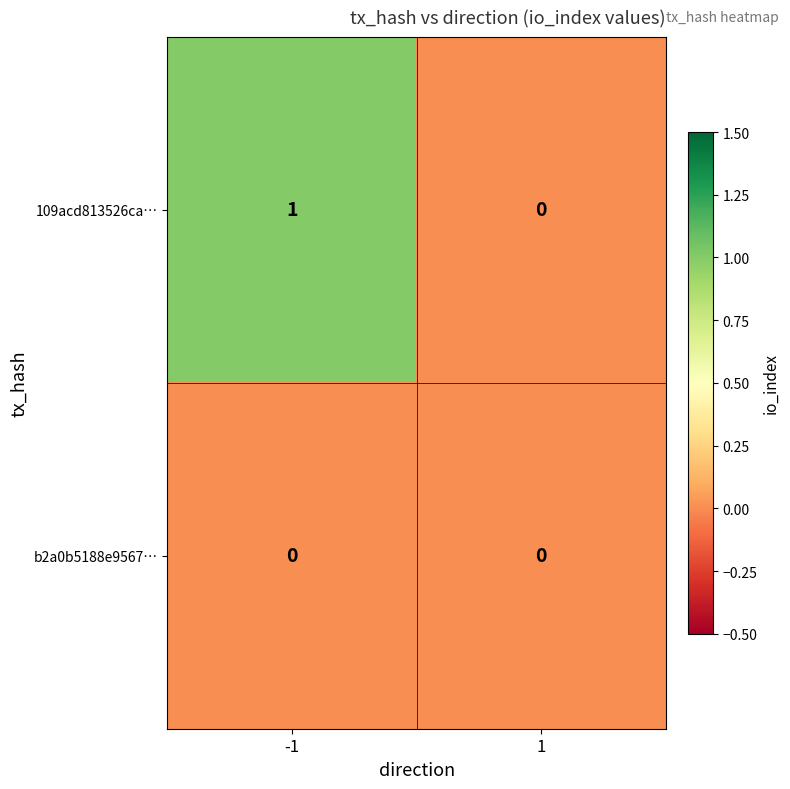

Which series has the widest spread of values?

109acd813526ca…